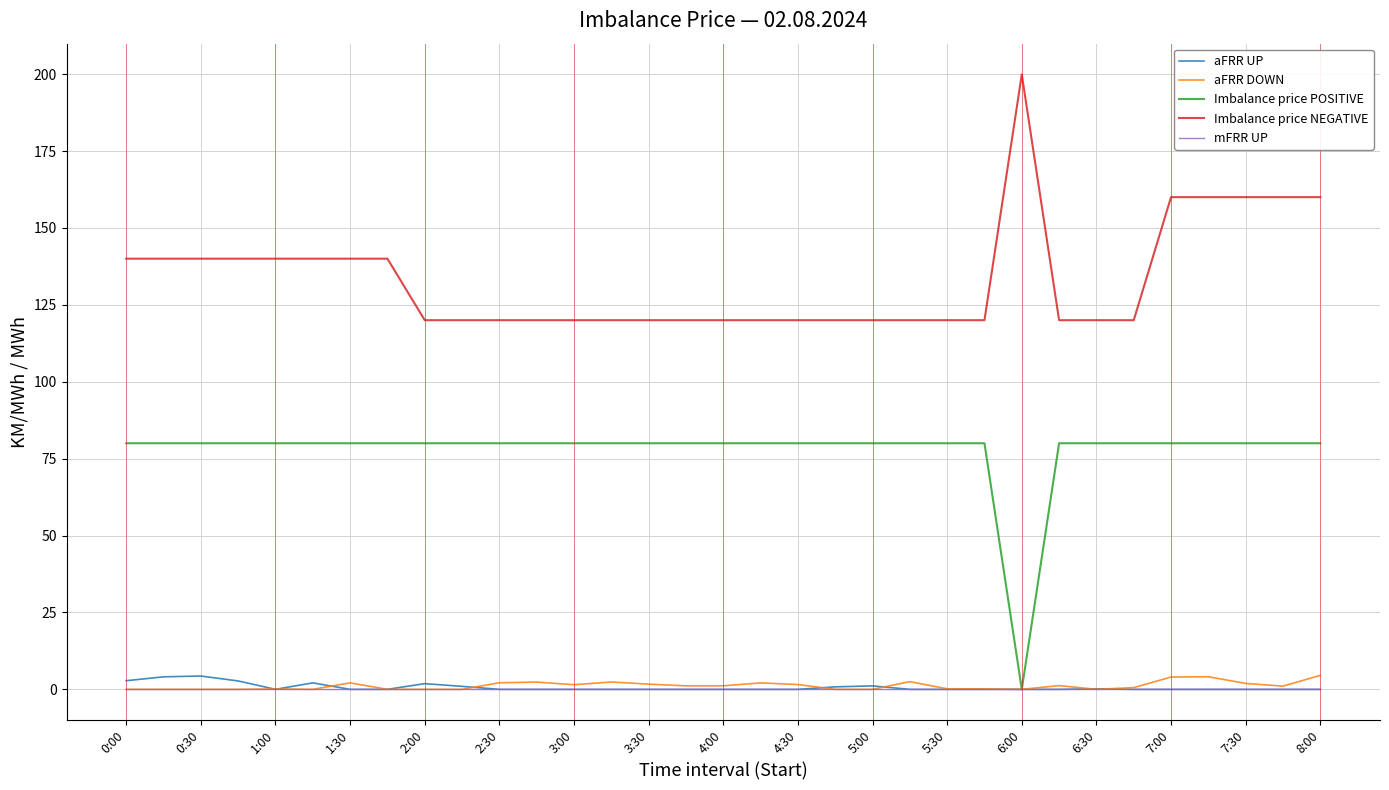

True or false: Imbalance price NEGATIVE and aFRR DOWN cross at least once.

False